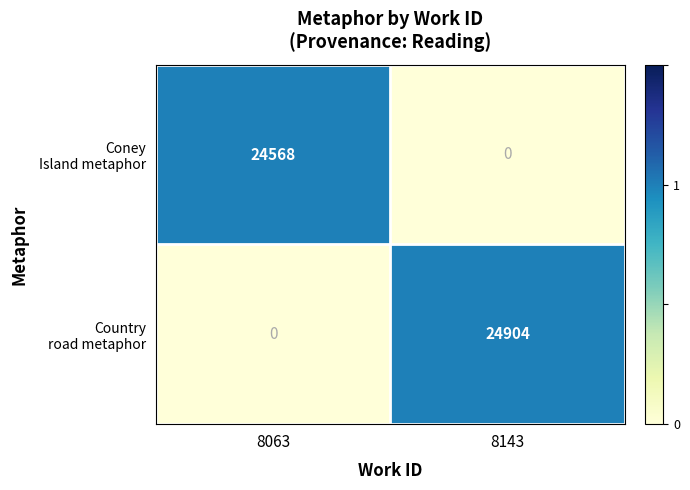

What is the maximum value shown in the chart?

24904